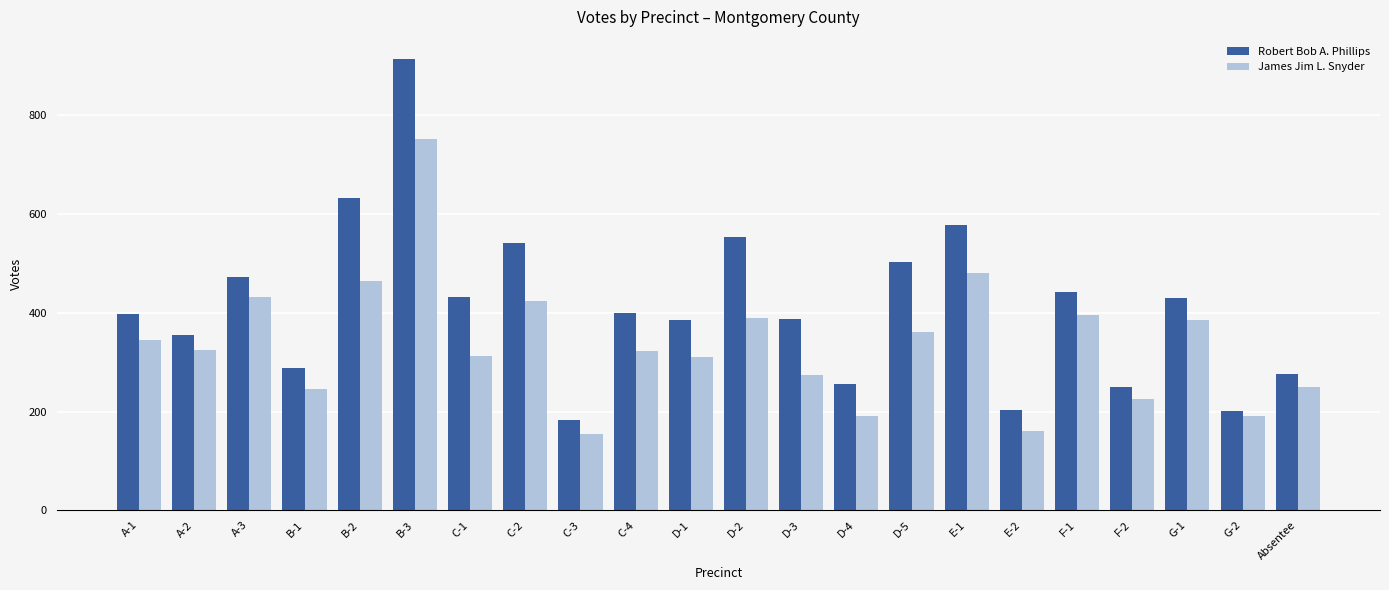

What is the value of the James Jim L. Snyder bar at the 18th from the left?

395